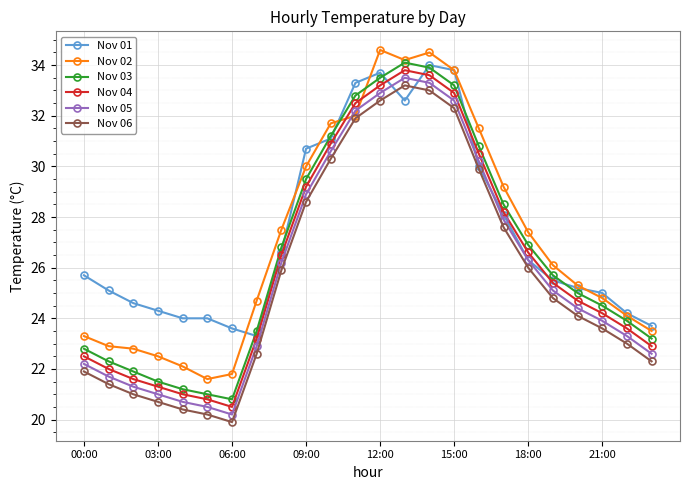

What is the maximum value shown in the chart?

34.6